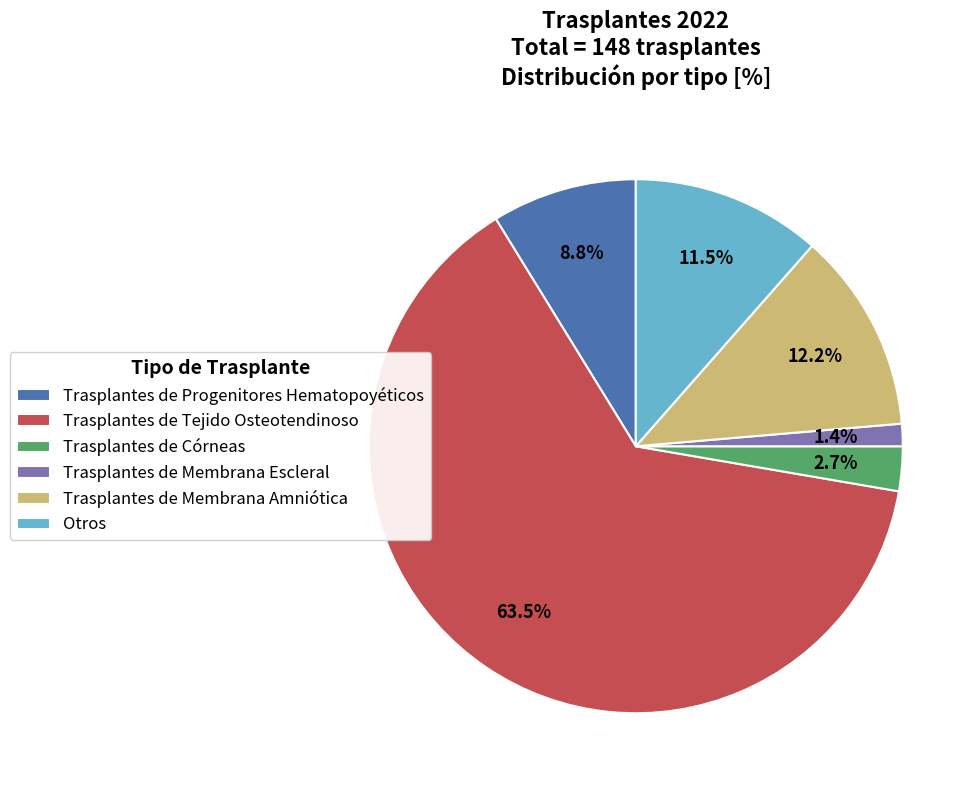

Which slice is the largest?

Trasplantes de Tejido Osteotendinoso